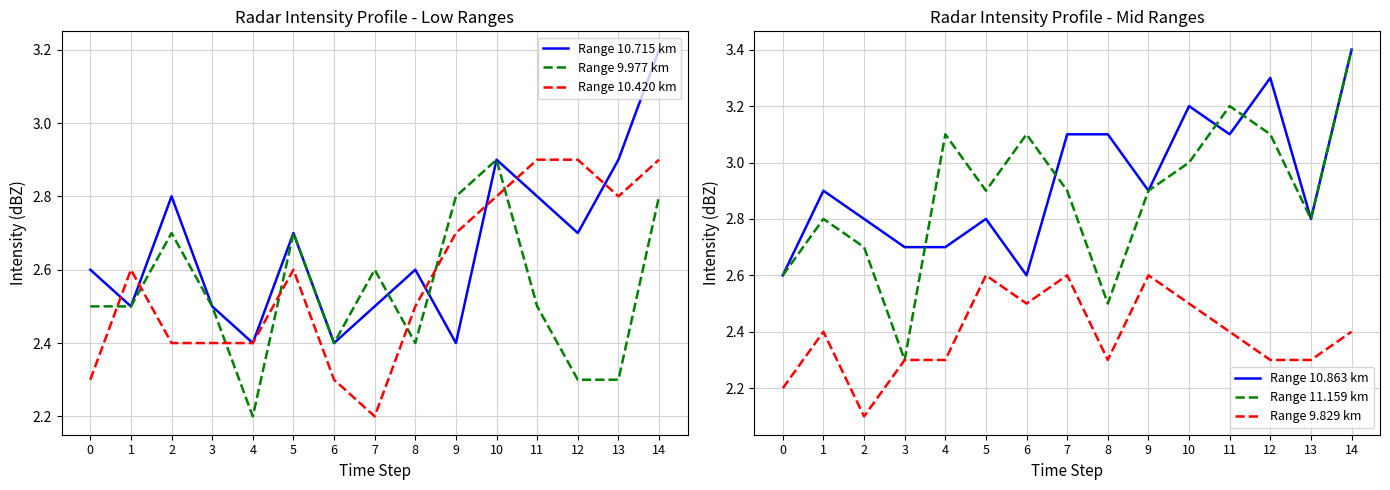

After their last crossing, which series has the higher values: Range 10.420 km or Range 10.715 km?

Range 10.715 km